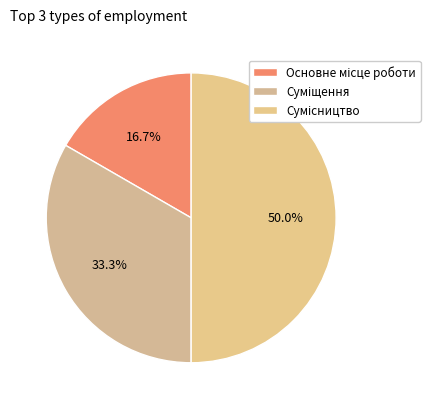

How many segments does this pie chart have?

3